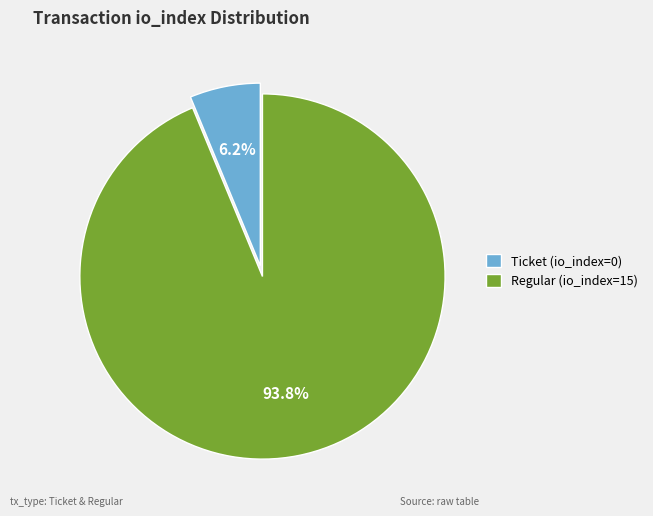

What percentage is the Regular (io_index=15) slice, to the nearest percent?

94%